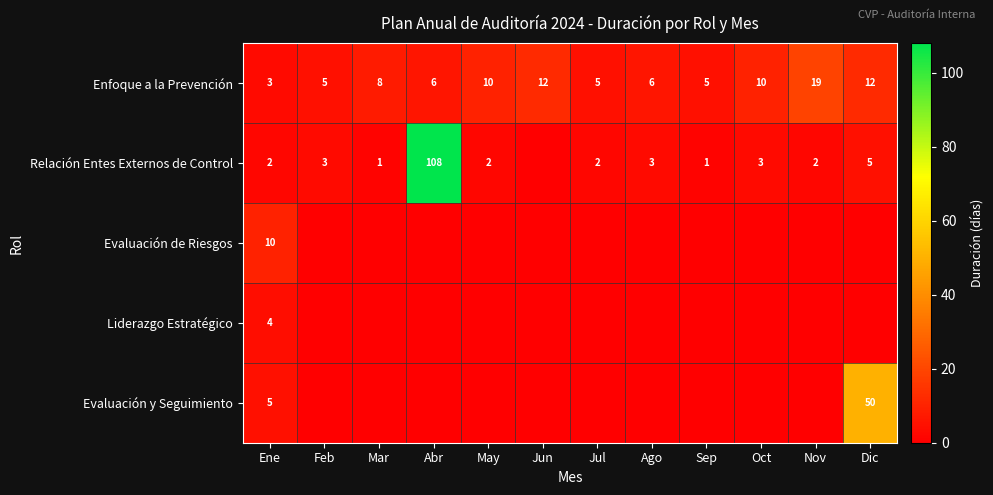

Rank the series at Ene from lowest to highest value.

Relación Entes Externos de Control, Enfoque a la Prevención, Liderazgo Estratégico, Evaluación y Seguimiento, Evaluación de Riesgos